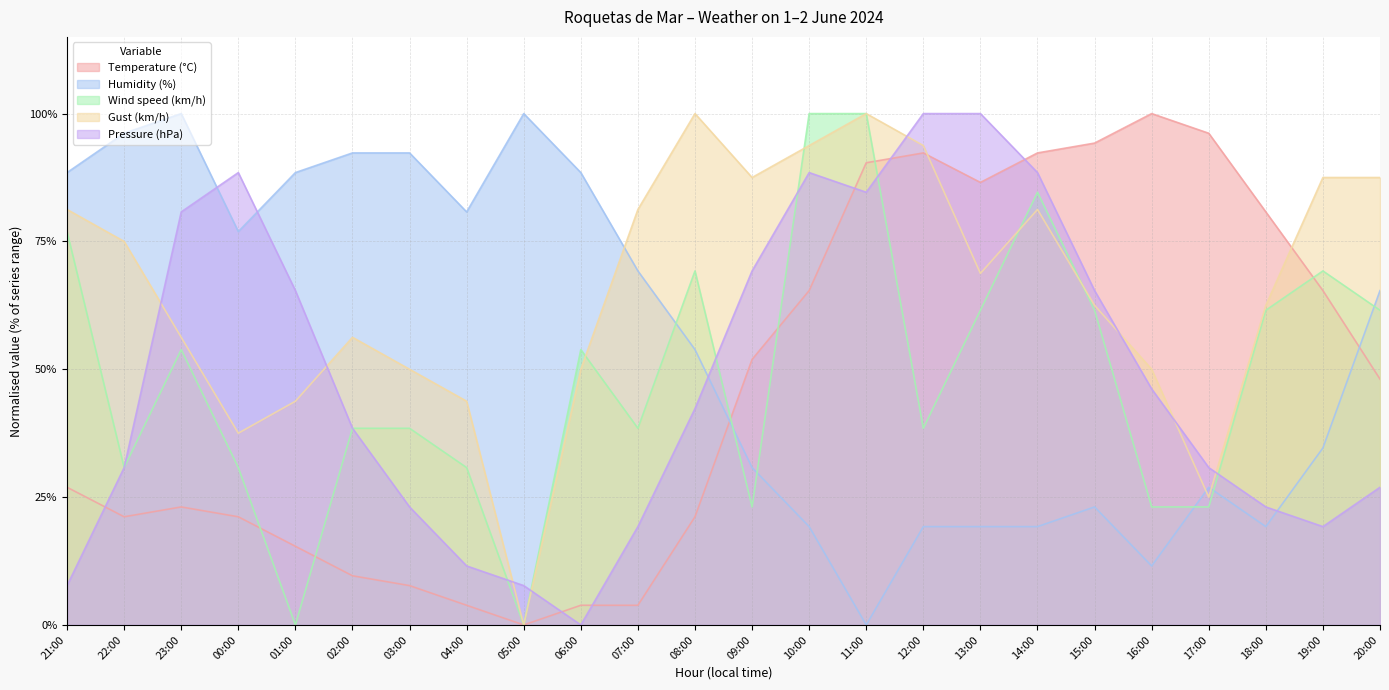

True or false: Temperature (°C) has more than 0 interior local peaks.

True